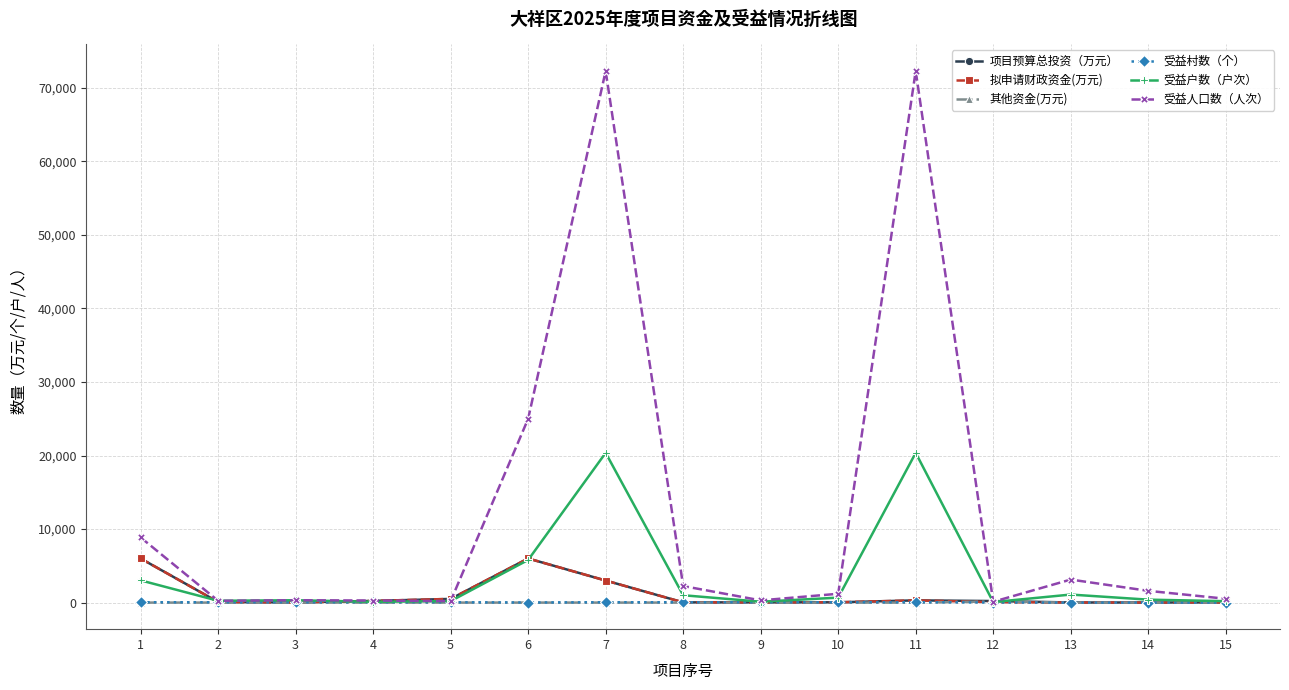

True or false: 受益户数（户次） has more than 1 points higher than both neighbors.

True